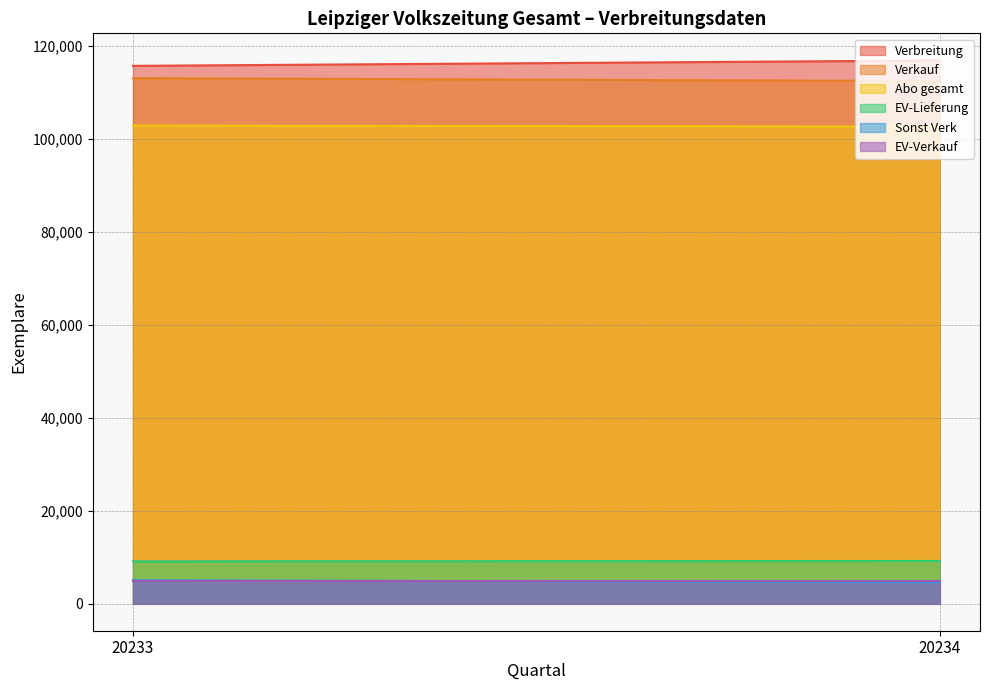

At which category does the chart reach its minimum across all series?

20234